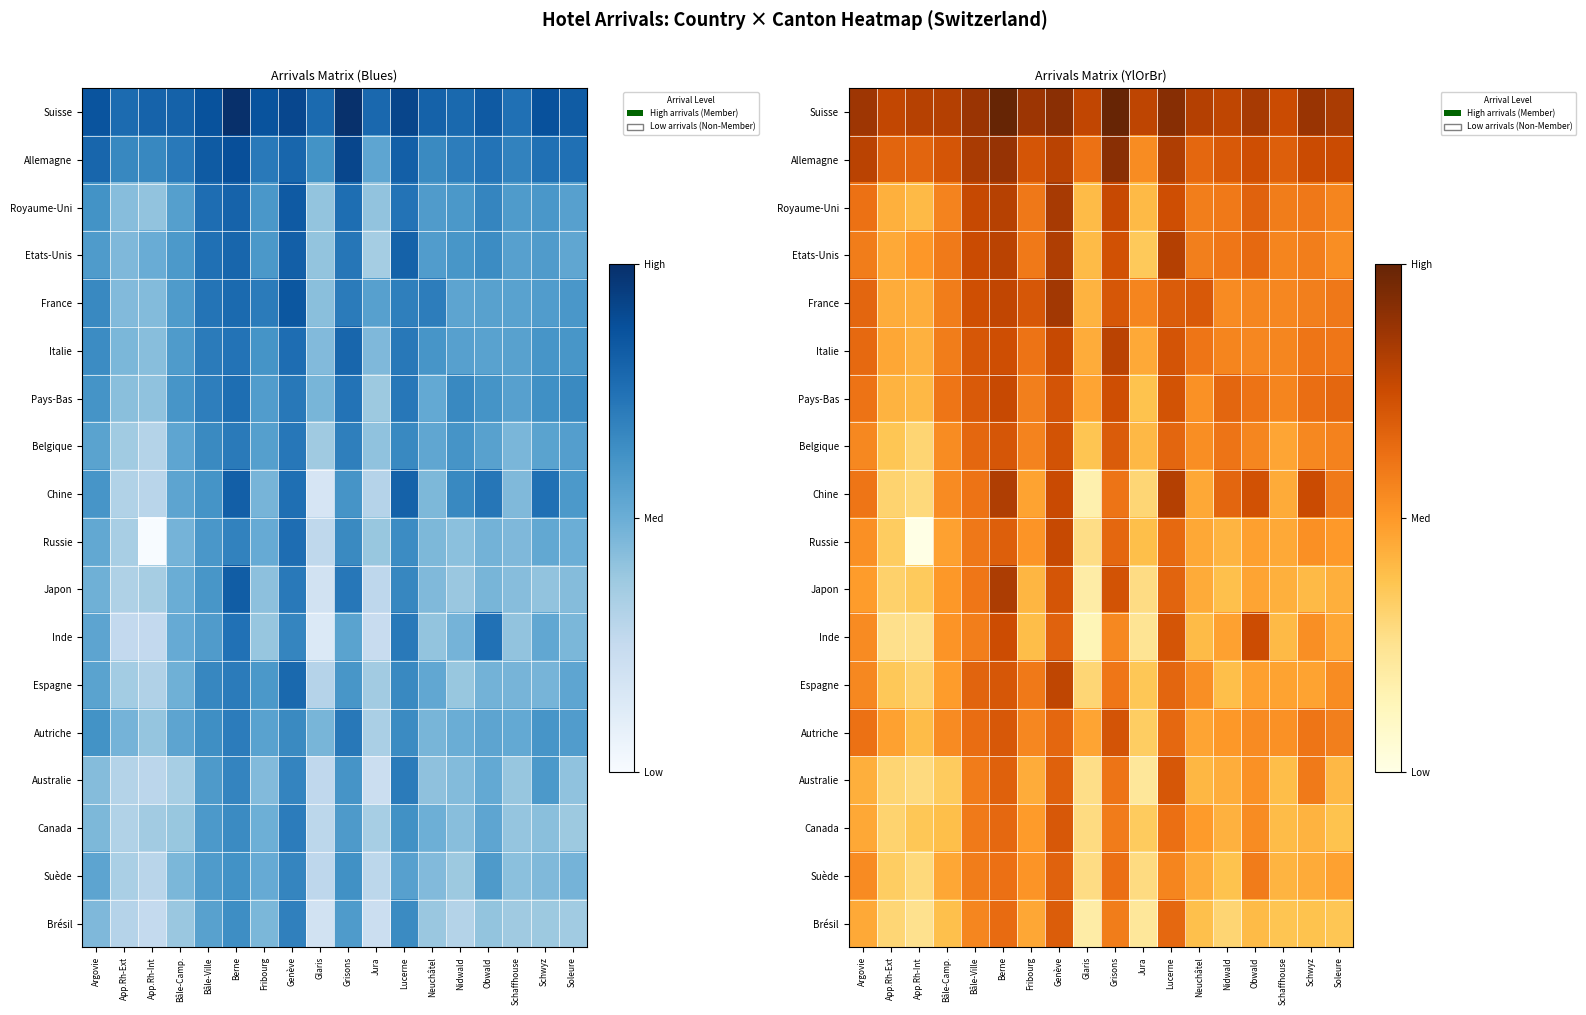

What is the approximate value of Belgique at Jura?

0.4